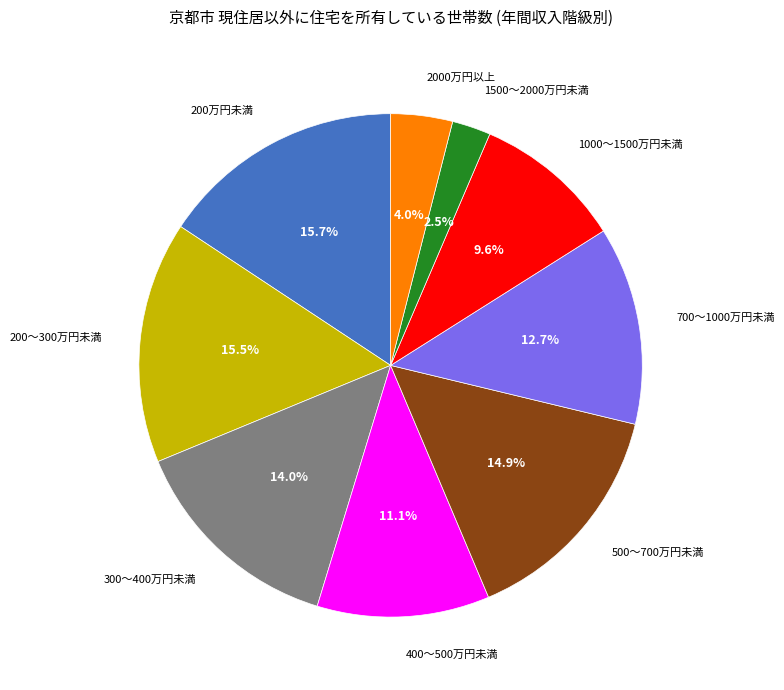

Is there any slice that represents more than half of the pie?

No